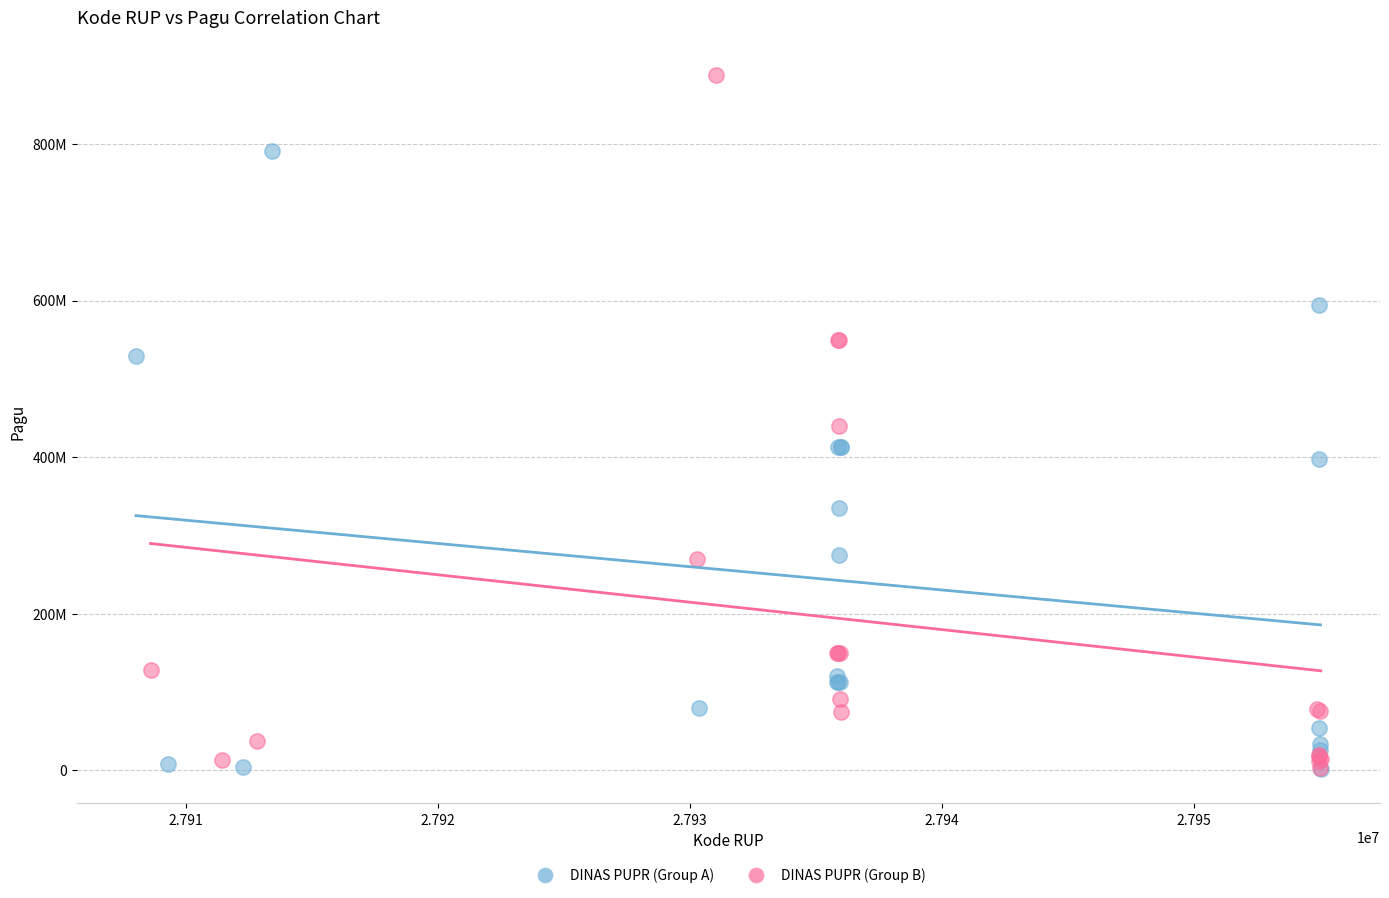

What are all the series names shown in the legend?

DINAS PUPR (Group A), DINAS PUPR (Group B)